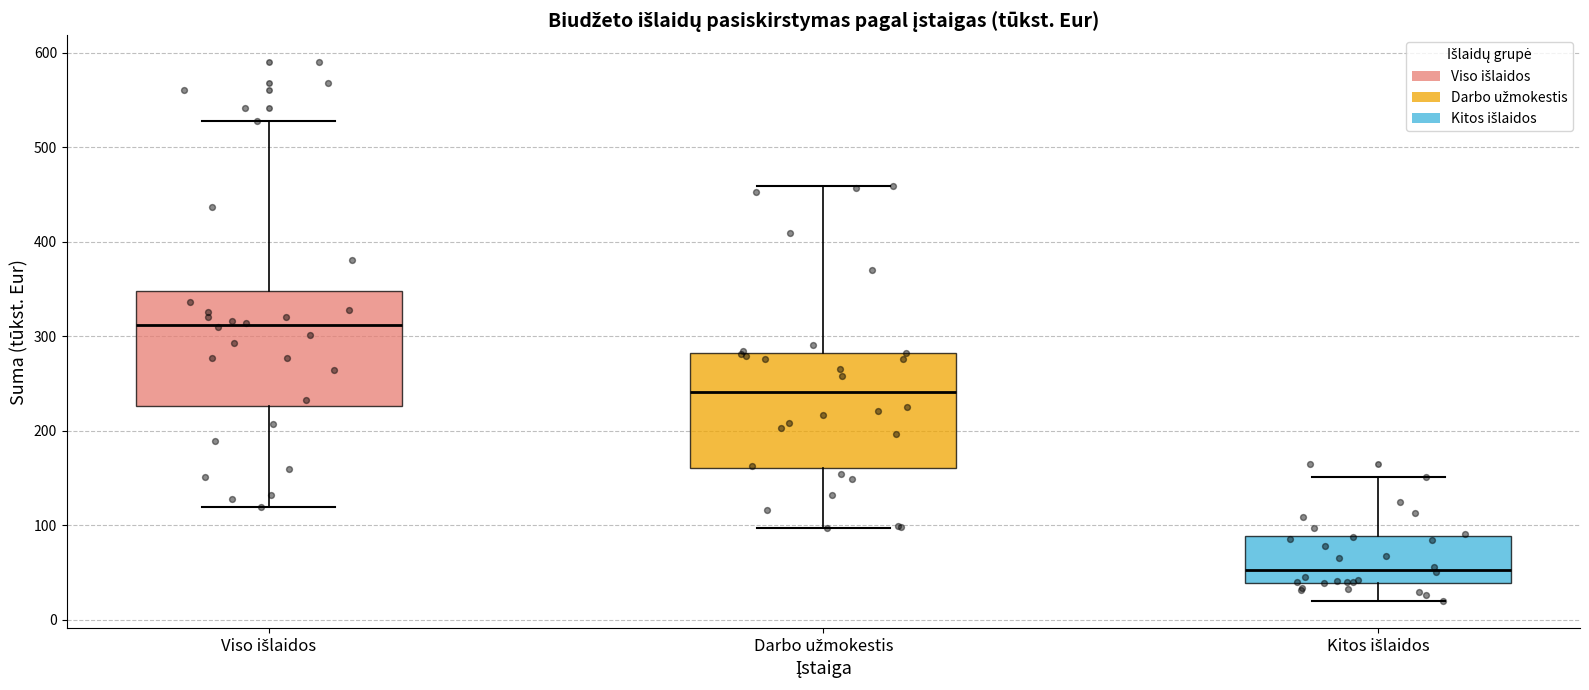

Reading left to right, read every box against the y-axis: the position of its median line, the range the box covers, and the ends of its whiskers. The values are not printed on the chart, so give them approximately, as read against the axis.

Viso išlaidos: median 310, box 230 to 350, whiskers 120 to 530
Darbo užmokestis: median 240, box 160 to 280, whiskers 100 to 460
Kitos išlaidos: median 50, box 40 to 90, whiskers 20 to 150